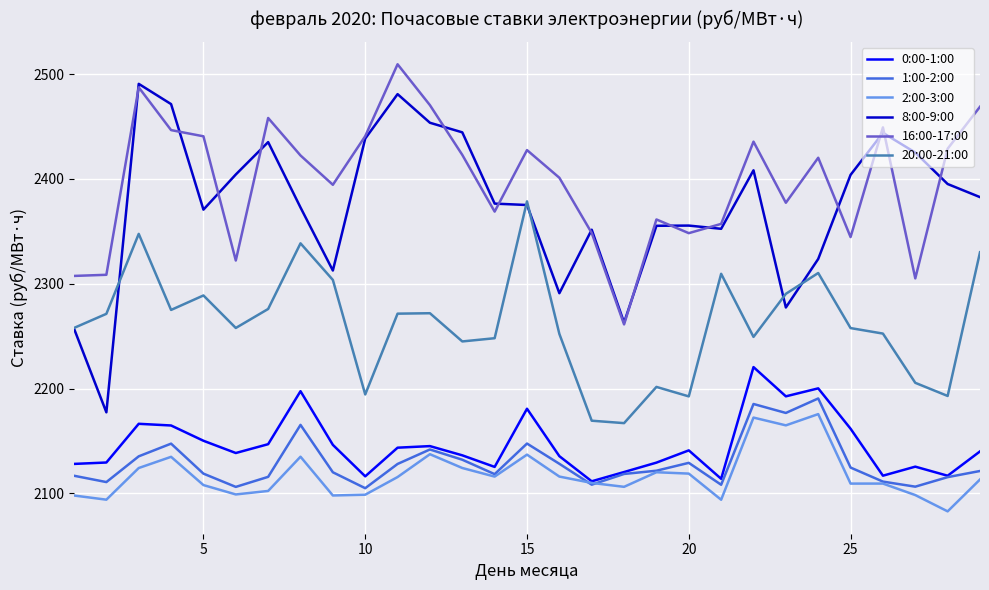

Does the chart have visible grid lines?

Yes